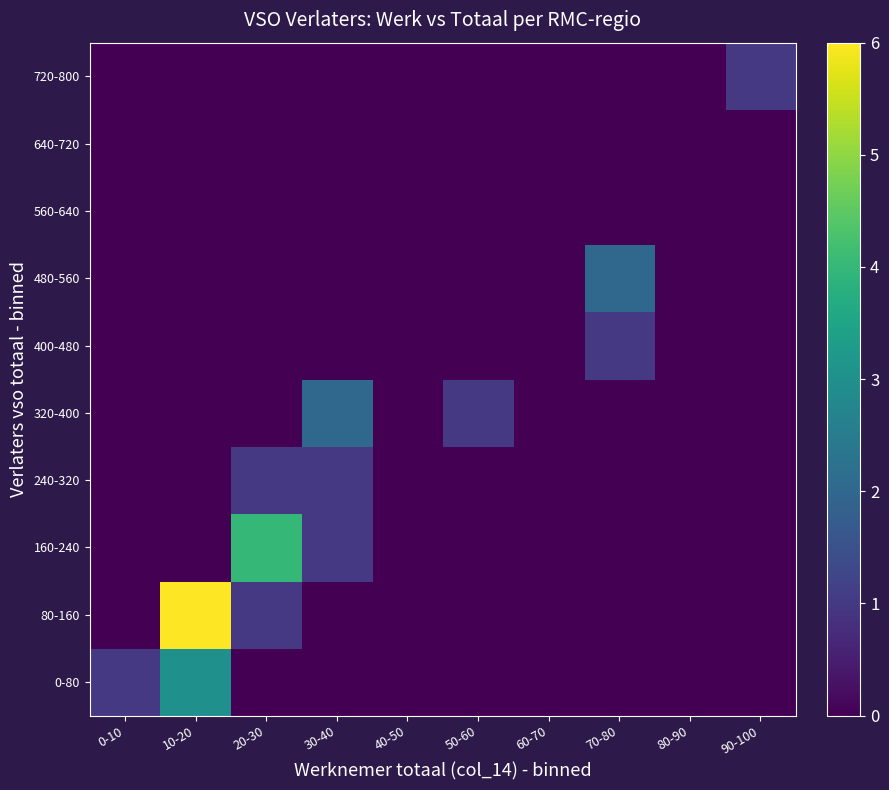

Count the number of categories in the chart.

10